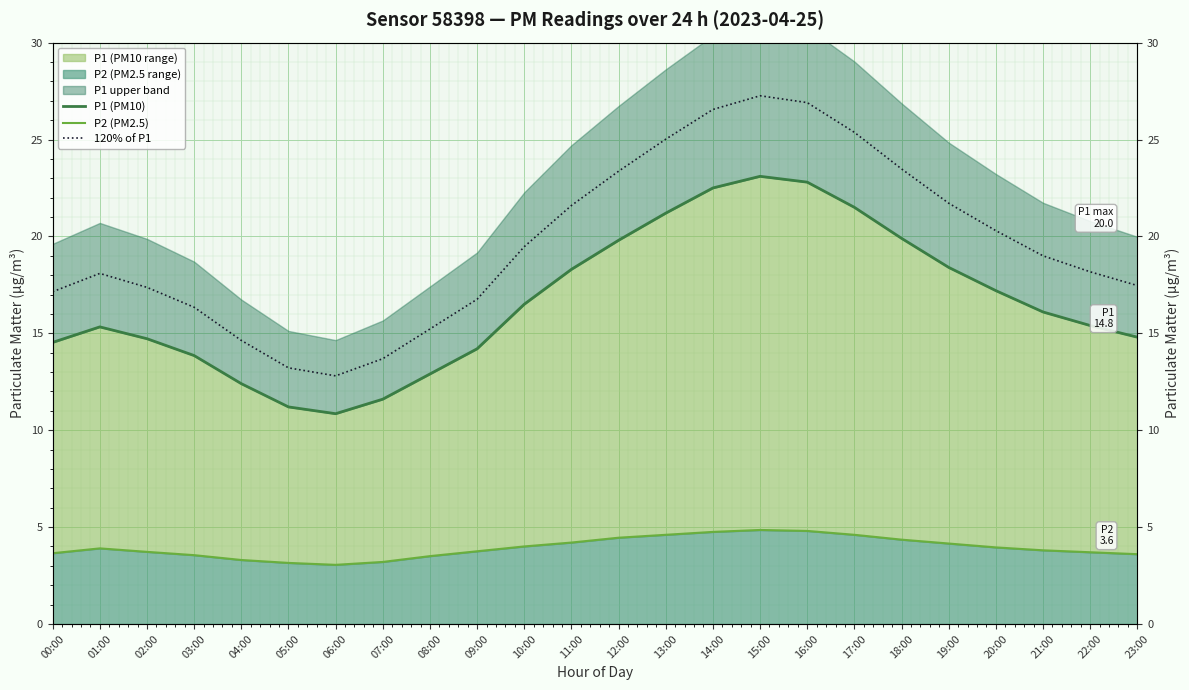

Count the number of categories in the chart.

24